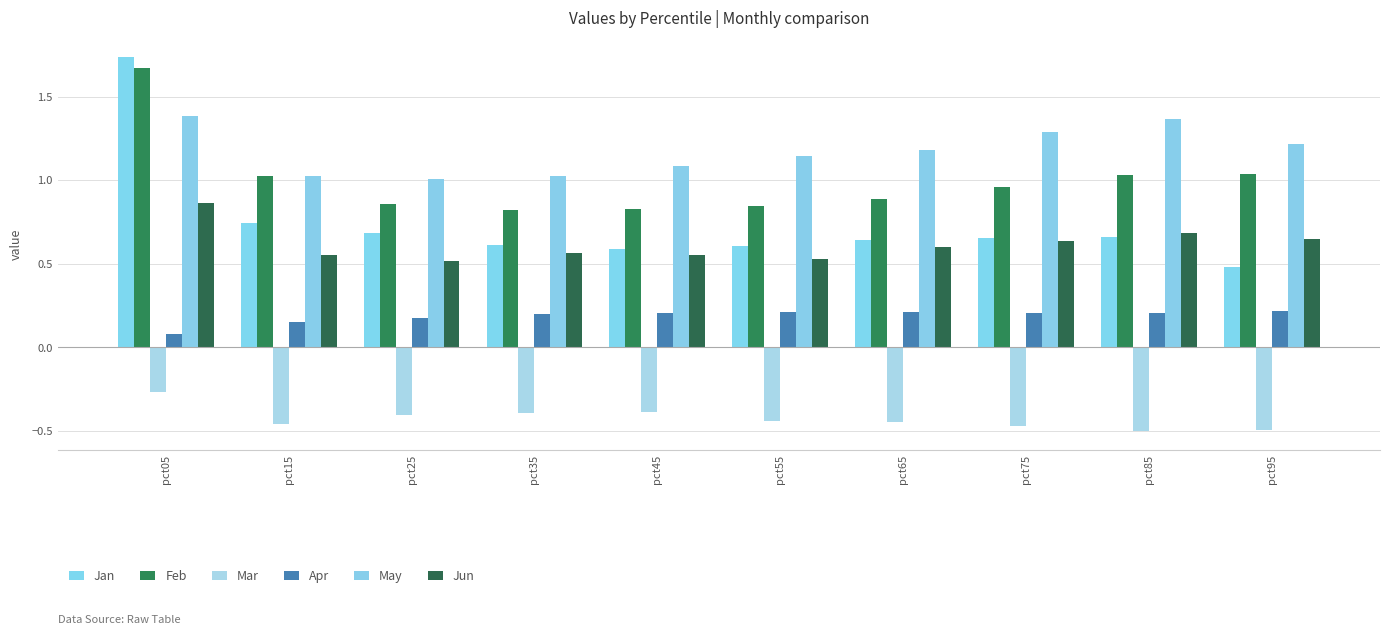

Reading right to left, transcribe all the data shown in this chart.

Jan: 0.5	0.7	0.7	0.6	0.6	0.6	0.6	0.7	0.7	1.7
Feb: 1.0	1.0	1.0	0.9	0.8	0.8	0.8	0.9	1.0	1.7
Mar: -0.5	-0.5	-0.5	-0.4	-0.4	-0.4	-0.4	-0.4	-0.5	-0.3
Apr: 0.2	0.2	0.2	0.2	0.2	0.2	0.2	0.2	0.2	0.1
May: 1.2	1.4	1.3	1.2	1.1	1.1	1.0	1.0	1.0	1.4
Jun: 0.7	0.7	0.6	0.6	0.5	0.6	0.6	0.5	0.6	0.9